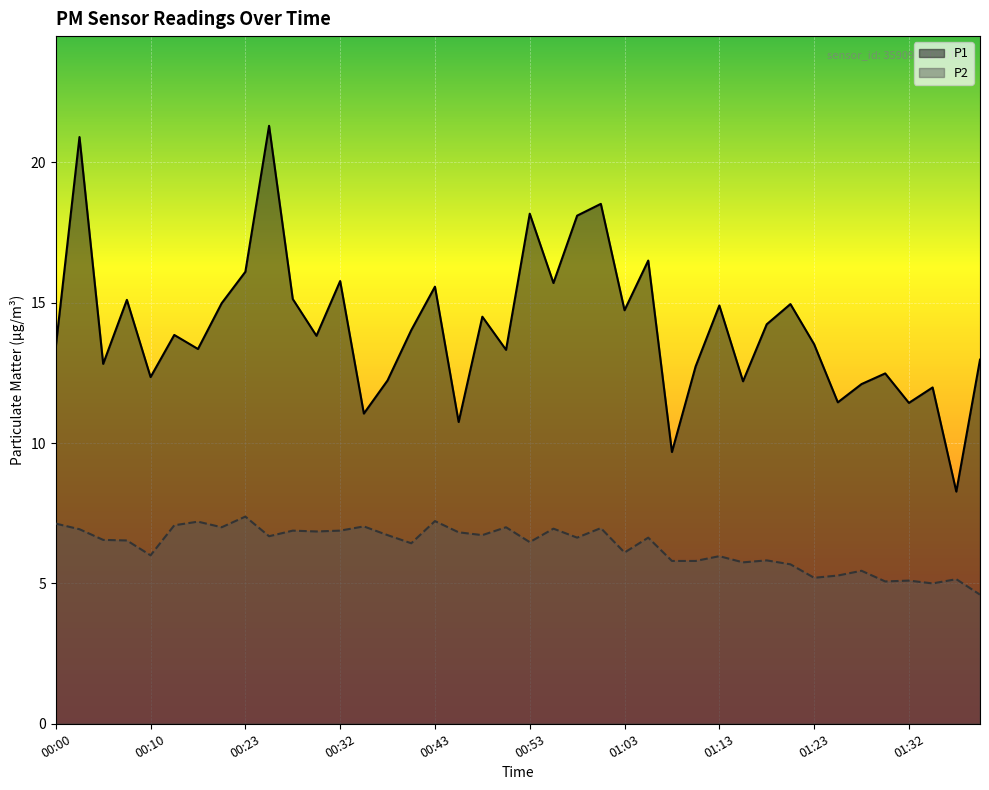

Is the value of P2 at 00:50 greater than the value of P1 at 01:25?

No